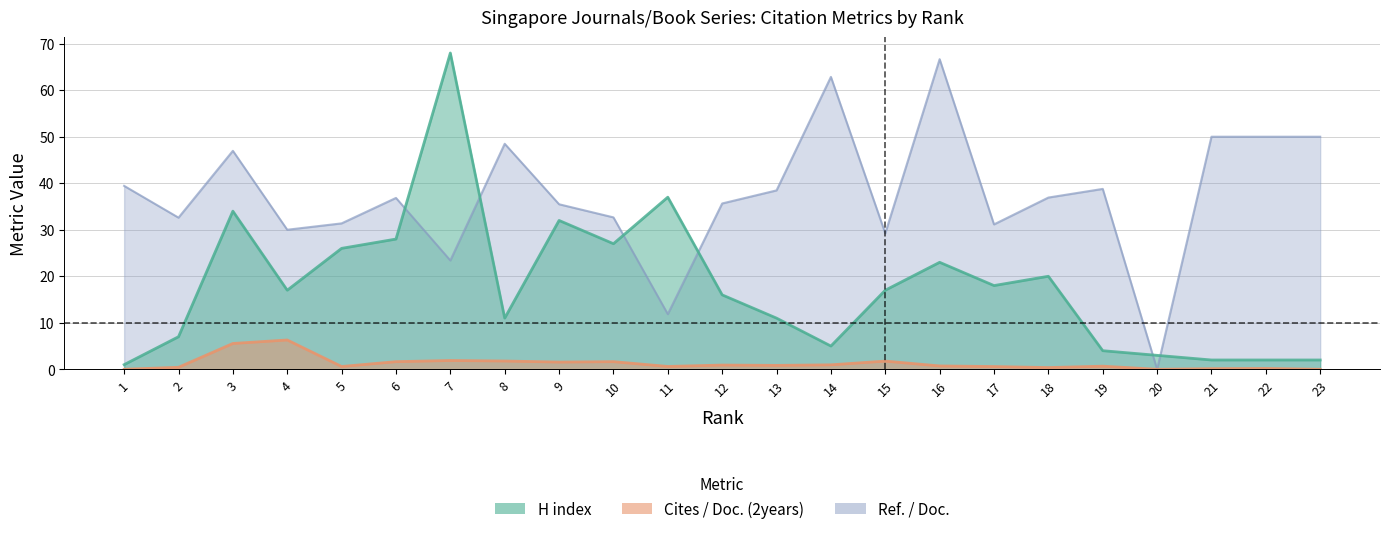

How many values in the Ref. / Doc. series exceed 36?

12